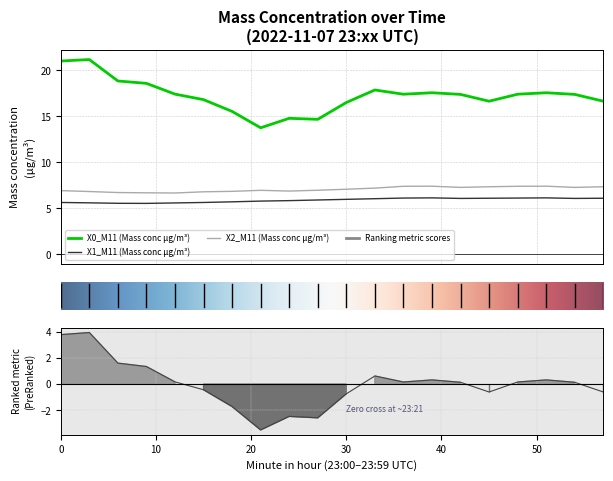

Does the chart have visible grid lines?

Yes